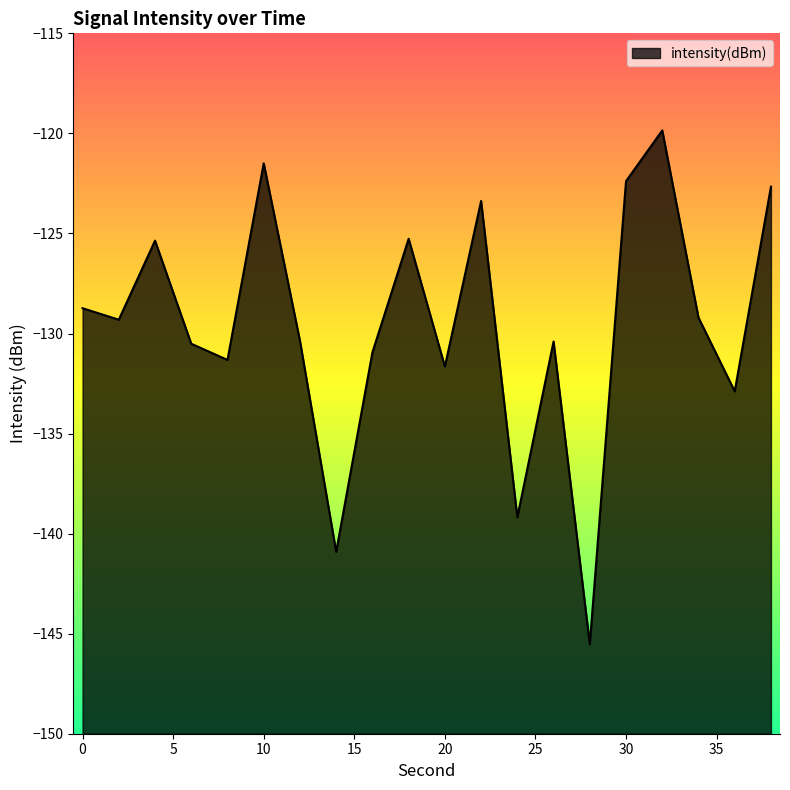

Reading left to right, what are all the values shown in this chart?

-128.7	-129.3	-125.4	-130.5	-131.3	-121.5	-130.4	-140.9	-130.9	-125.3	-131.6	-123.4	-139.2	-130.4	-145.5	-122.4	-119.9	-129.2	-132.9	-122.7